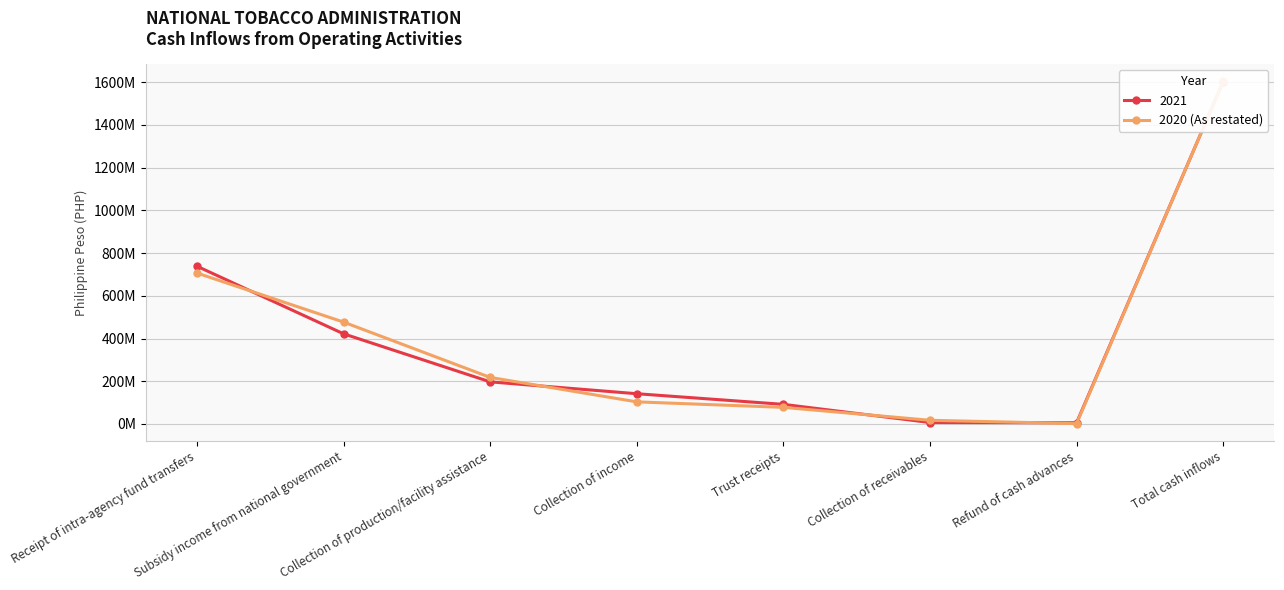

Reading left to right, what are all the values shown in this chart?

706669070	476933000	217876207	103402702	77617999	17094073	1611444	1604383914